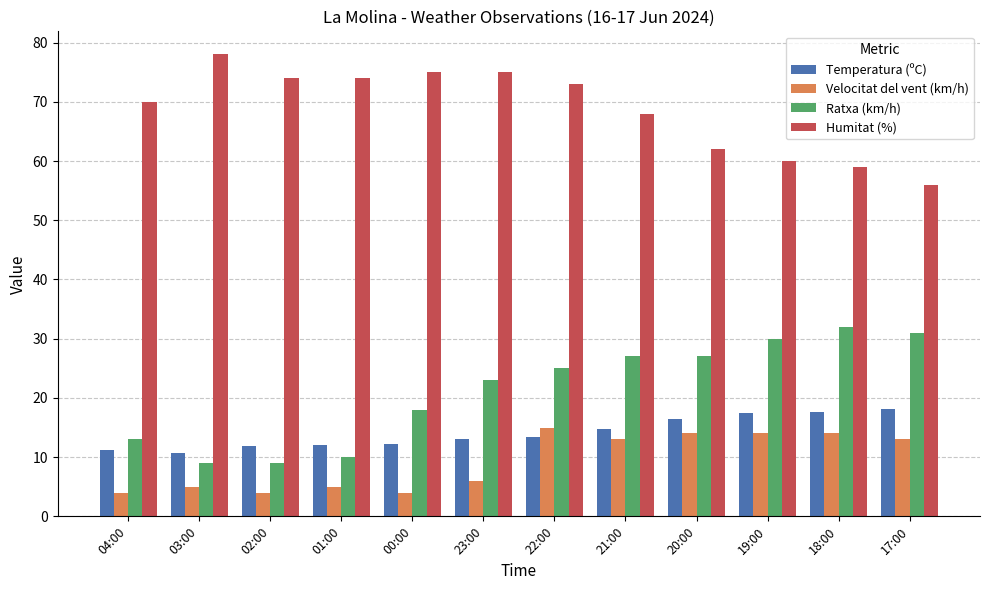

What is the difference between the maximum and second lowest values in the Humitat (%) series?

19.0